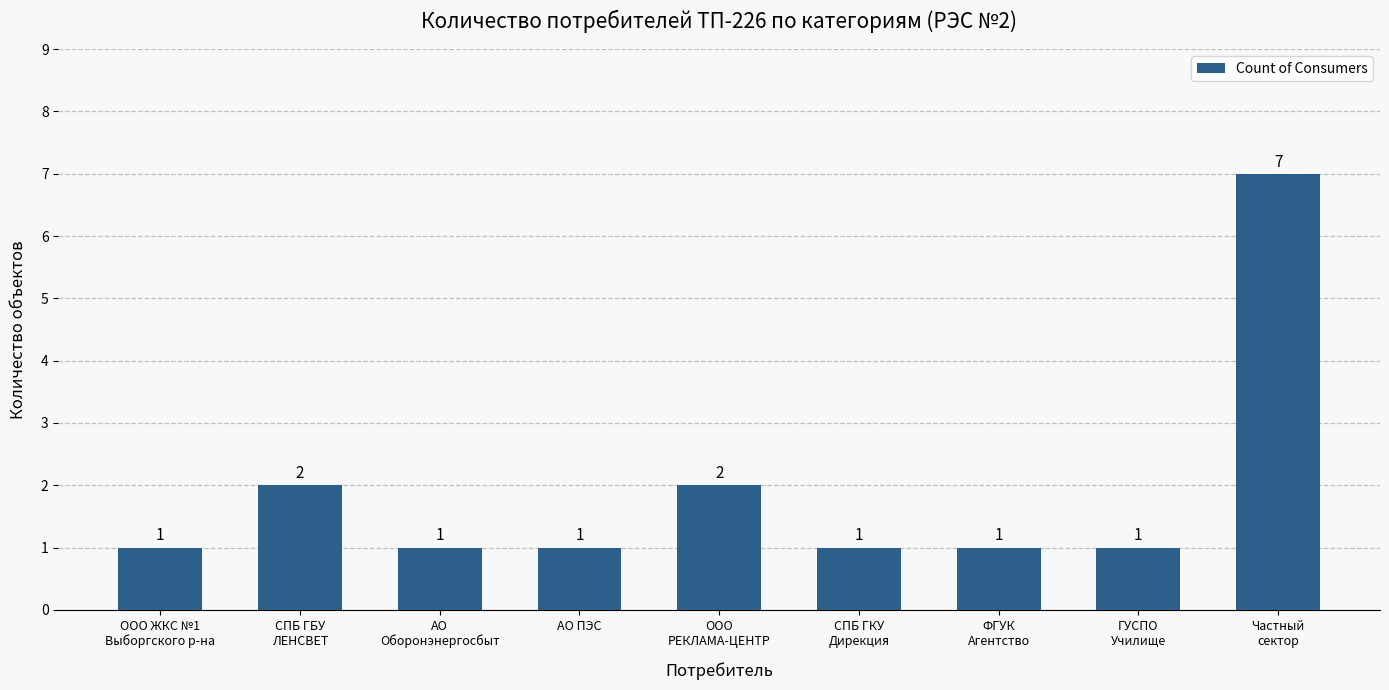

Reading left to right, extract all data points from this chart.

1	2	1	1	2	1	1	1	7